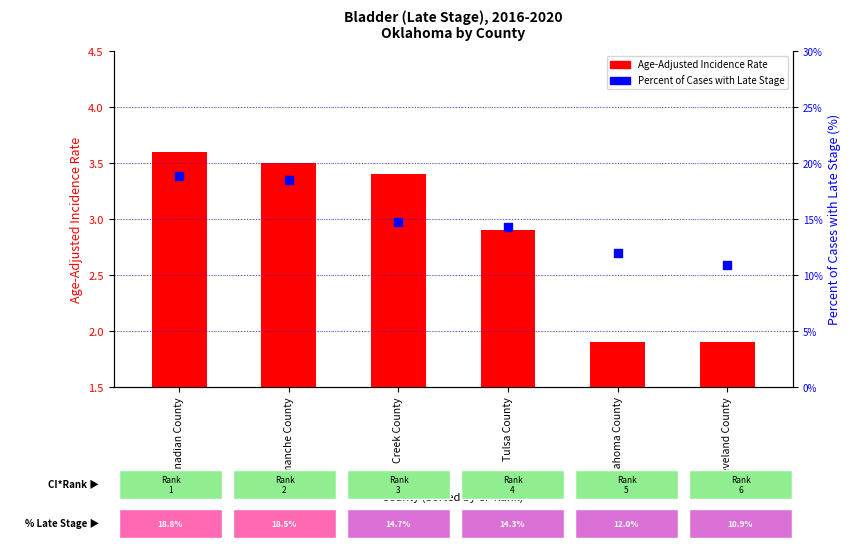

Which series has the largest total across all categories?

Percent of Cases with Late Stage